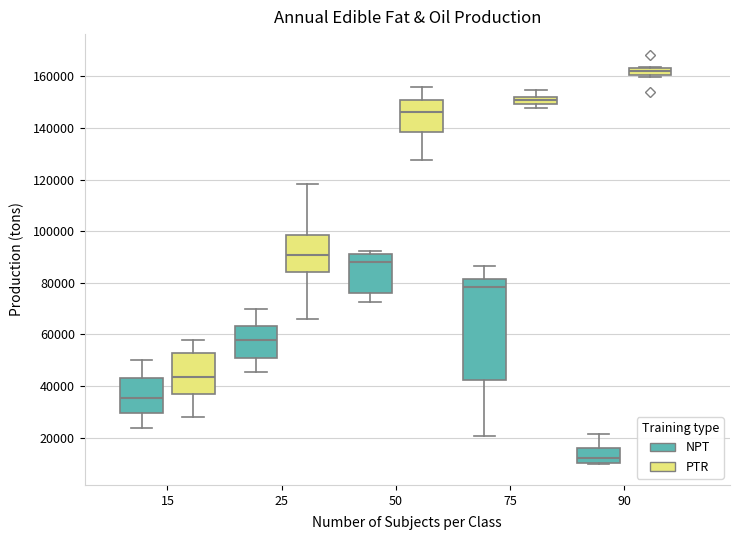

Comparing the boxes themselves (not the whiskers), which one is the tallest?

75 (NPT)